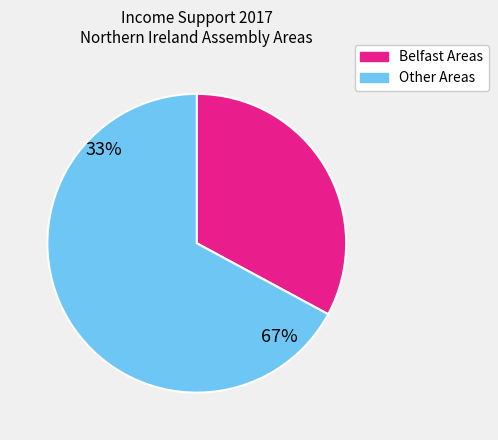

Is there any slice that represents more than half of the pie?

Yes